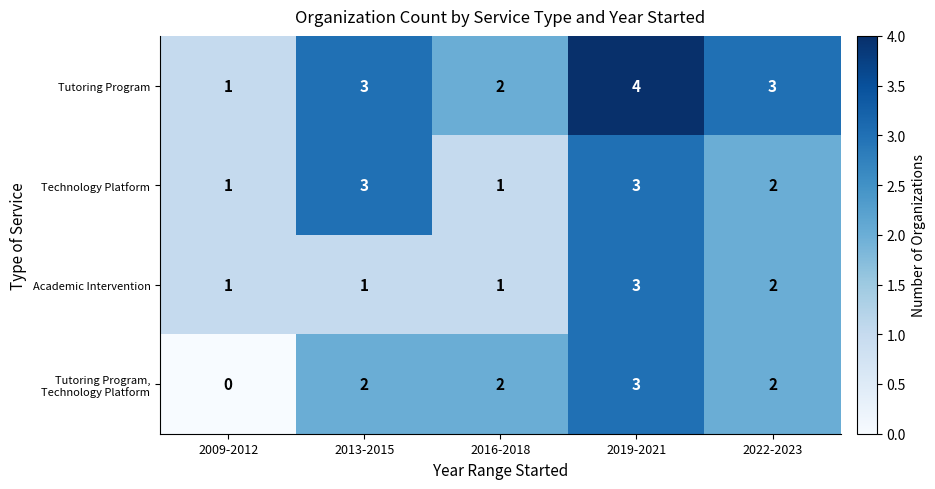

What is the total value across all series at 2016-2018?

6